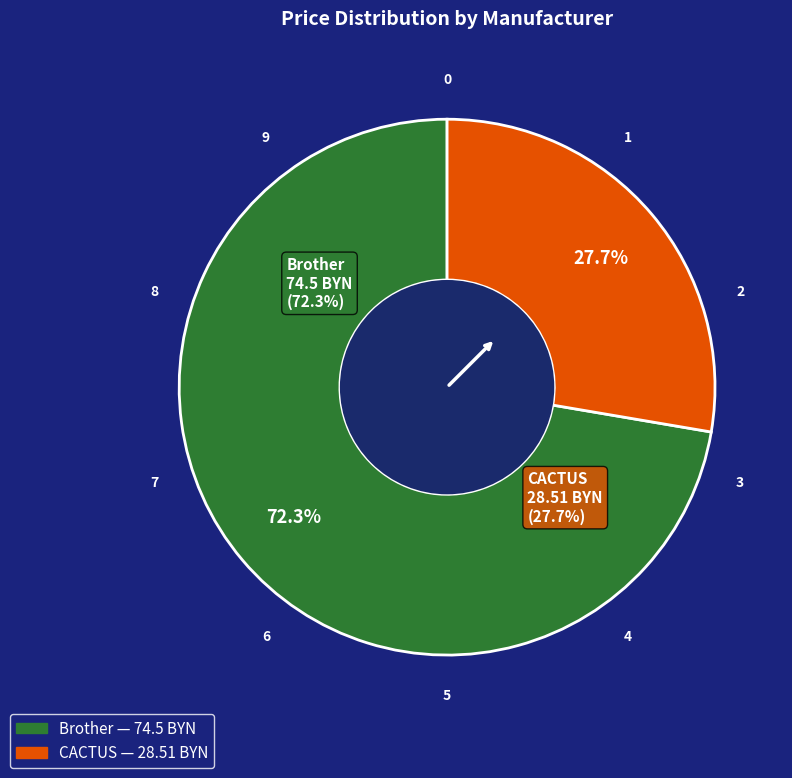

To the nearest percent, what is the average slice percentage?

50%